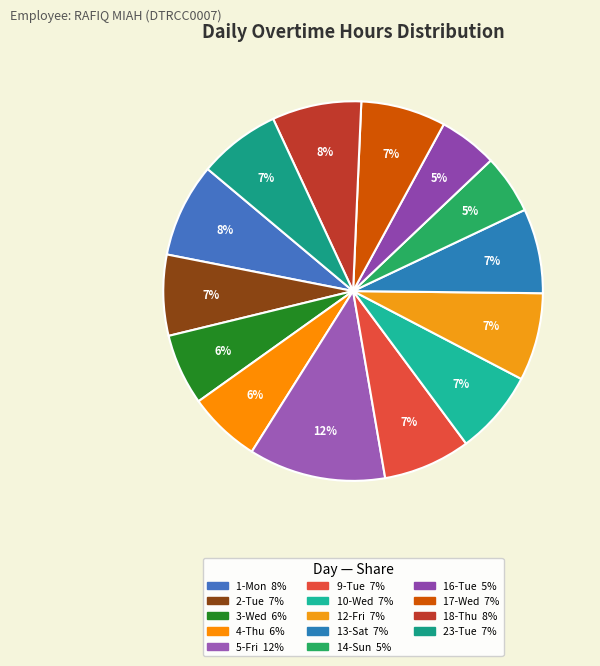

Is it true that 4-Thu is 18% of the pie?

False